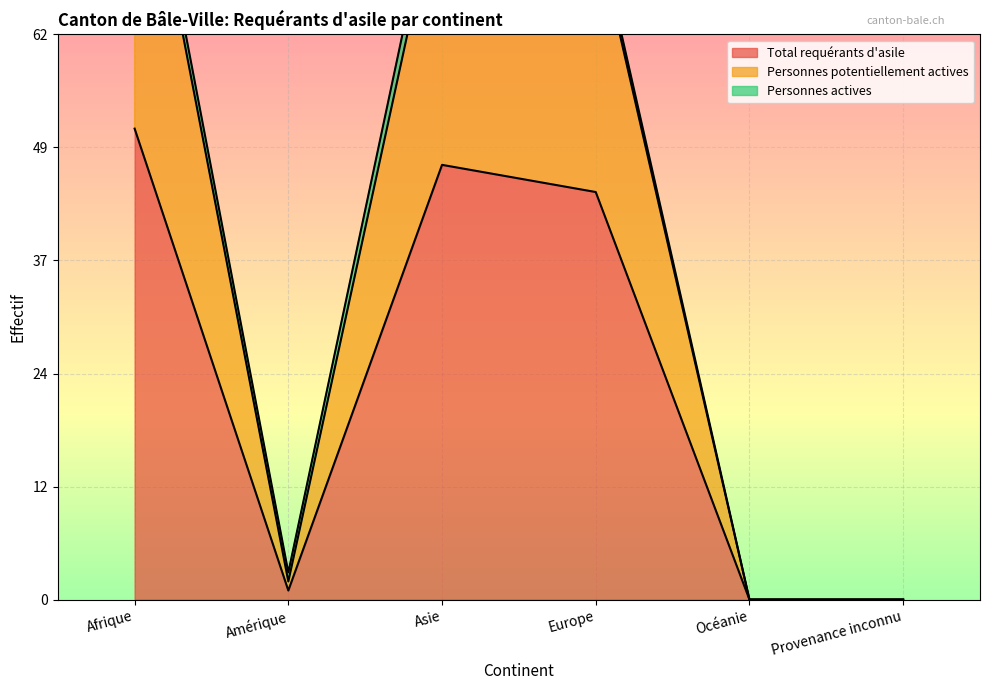

What is the sum of all Personnes potentiellement actives values?

246